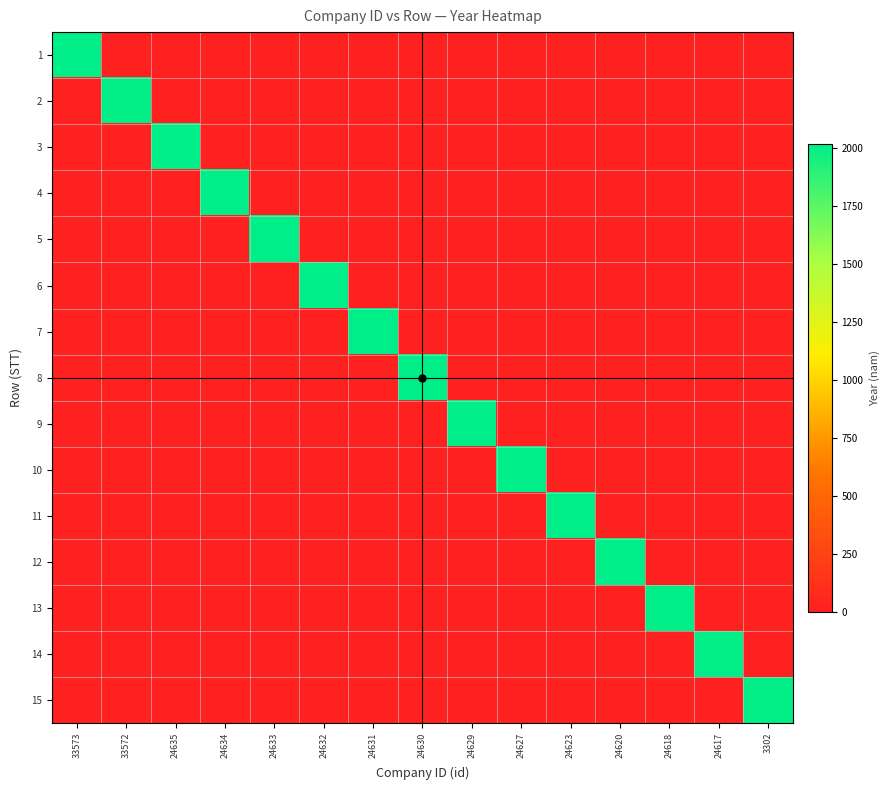

Reading left to right, what are all the values shown in this chart?

1: 33573=2019	33572=0	24635=0	24634=0	24633=0	24632=0	24631=0	24630=0	24629=0	24627=0	24623=0	24620=0	24618=0	24617=0	3302=0
2: 33573=0	33572=2014	24635=0	24634=0	24633=0	24632=0	24631=0	24630=0	24629=0	24627=0	24623=0	24620=0	24618=0	24617=0	3302=0
3: 33573=0	33572=0	24635=2020	24634=0	24633=0	24632=0	24631=0	24630=0	24629=0	24627=0	24623=0	24620=0	24618=0	24617=0	3302=0
4: 33573=0	33572=0	24635=0	24634=2019	24633=0	24632=0	24631=0	24630=0	24629=0	24627=0	24623=0	24620=0	24618=0	24617=0	3302=0
5: 33573=0	33572=0	24635=0	24634=0	24633=2019	24632=0	24631=0	24630=0	24629=0	24627=0	24623=0	24620=0	24618=0	24617=0	3302=0
6: 33573=0	33572=0	24635=0	24634=0	24633=0	24632=2019	24631=0	24630=0	24629=0	24627=0	24623=0	24620=0	24618=0	24617=0	3302=0
7: 33573=0	33572=0	24635=0	24634=0	24633=0	24632=0	24631=2019	24630=0	24629=0	24627=0	24623=0	24620=0	24618=0	24617=0	3302=0
8: 33573=0	33572=0	24635=0	24634=0	24633=0	24632=0	24631=0	24630=2019	24629=0	24627=0	24623=0	24620=0	24618=0	24617=0	3302=0
9: 33573=0	33572=0	24635=0	24634=0	24633=0	24632=0	24631=0	24630=0	24629=2019	24627=0	24623=0	24620=0	24618=0	24617=0	3302=0
10: 33573=0	33572=0	24635=0	24634=0	24633=0	24632=0	24631=0	24630=0	24629=0	24627=2019	24623=0	24620=0	24618=0	24617=0	3302=0
11: 33573=0	33572=0	24635=0	24634=0	24633=0	24632=0	24631=0	24630=0	24629=0	24627=0	24623=2019	24620=0	24618=0	24617=0	3302=0
12: 33573=0	33572=0	24635=0	24634=0	24633=0	24632=0	24631=0	24630=0	24629=0	24627=0	24623=0	24620=2019	24618=0	24617=0	3302=0
13: 33573=0	33572=0	24635=0	24634=0	24633=0	24632=0	24631=0	24630=0	24629=0	24627=0	24623=0	24620=0	24618=2019	24617=0	3302=0
14: 33573=0	33572=0	24635=0	24634=0	24633=0	24632=0	24631=0	24630=0	24629=0	24627=0	24623=0	24620=0	24618=0	24617=2014	3302=0
15: 33573=0	33572=0	24635=0	24634=0	24633=0	24632=0	24631=0	24630=0	24629=0	24627=0	24623=0	24620=0	24618=0	24617=0	3302=2015